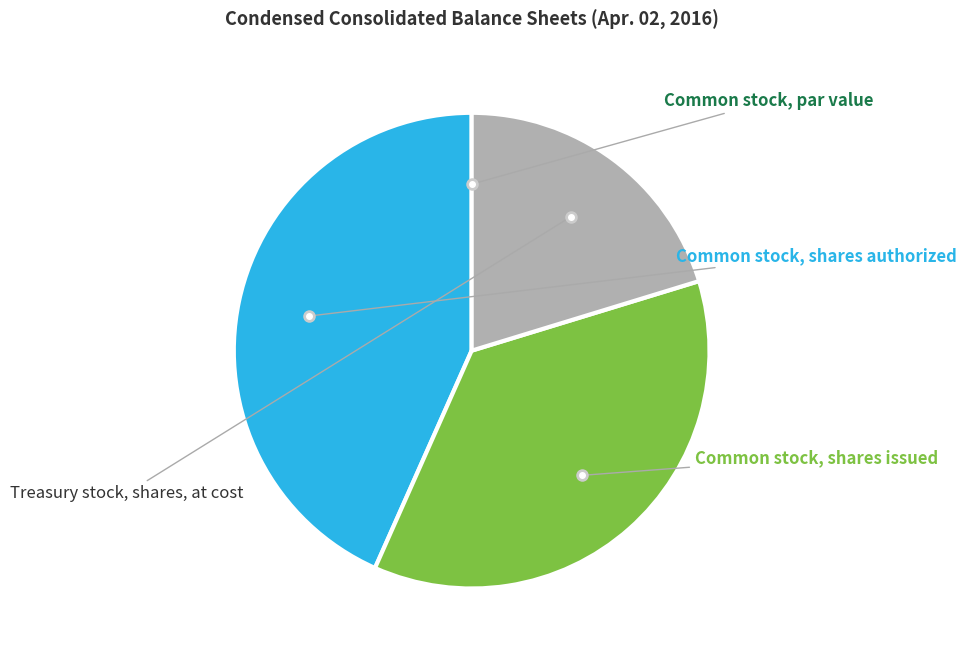

Is there any slice that represents more than half of the pie?

No